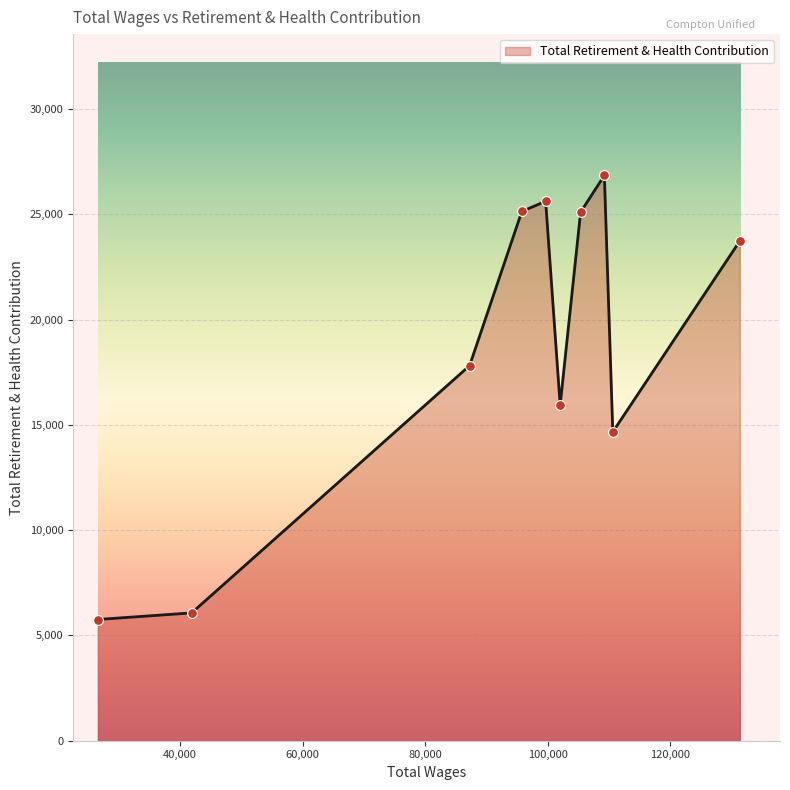

What is the smallest value displayed?

5756